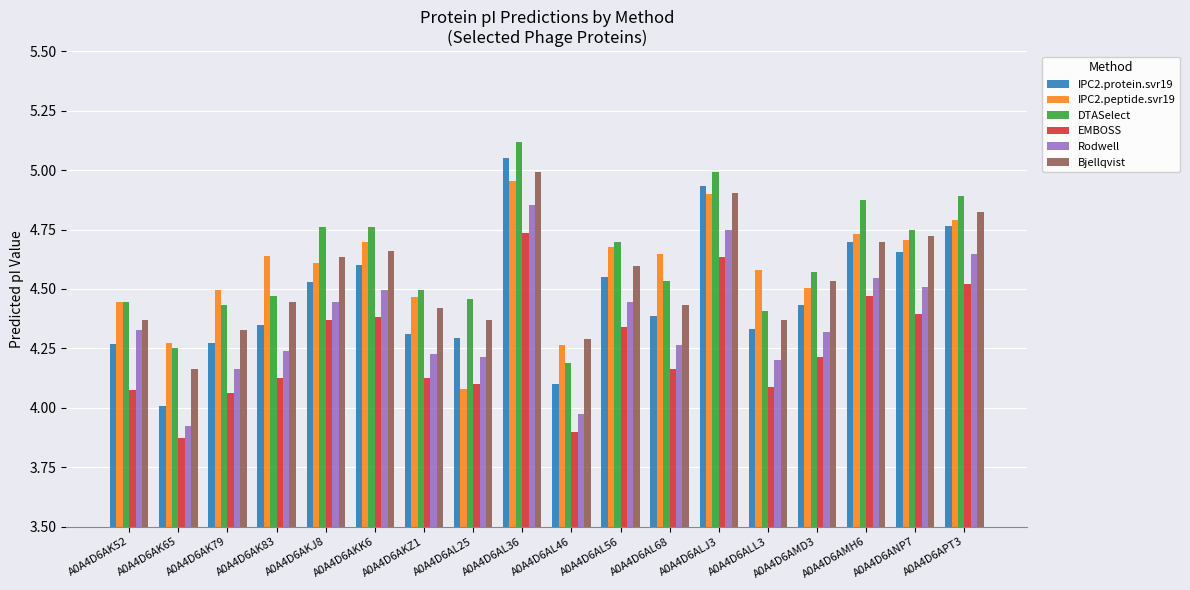

Rank the series by their maximum value, from highest to lowest.

DTASelect, IPC2.protein.svr19, Bjellqvist, IPC2.peptide.svr19, Rodwell, EMBOSS